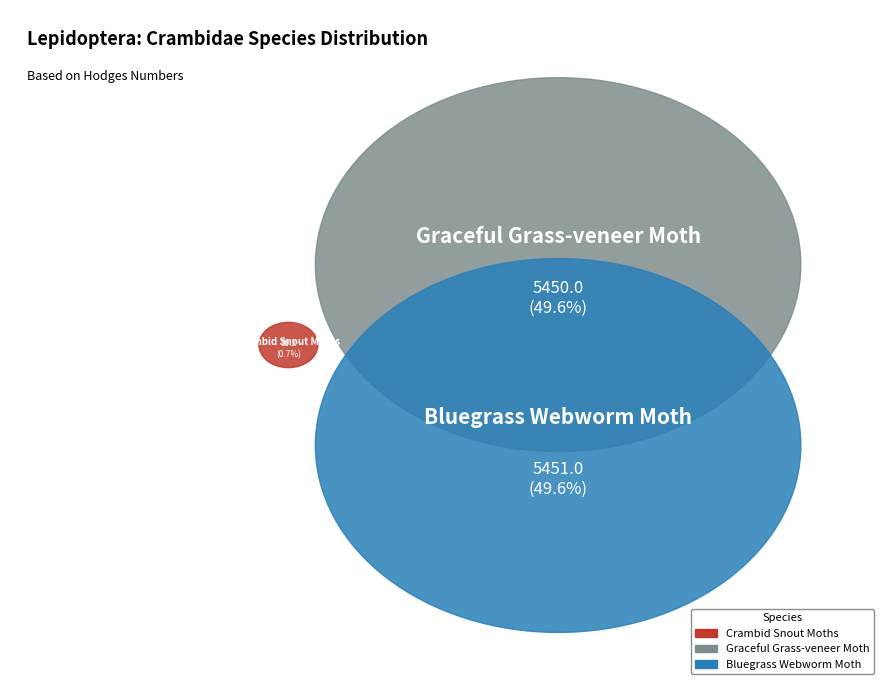

How much of the chart is everything except Crambid Snout Moths?

99.3%